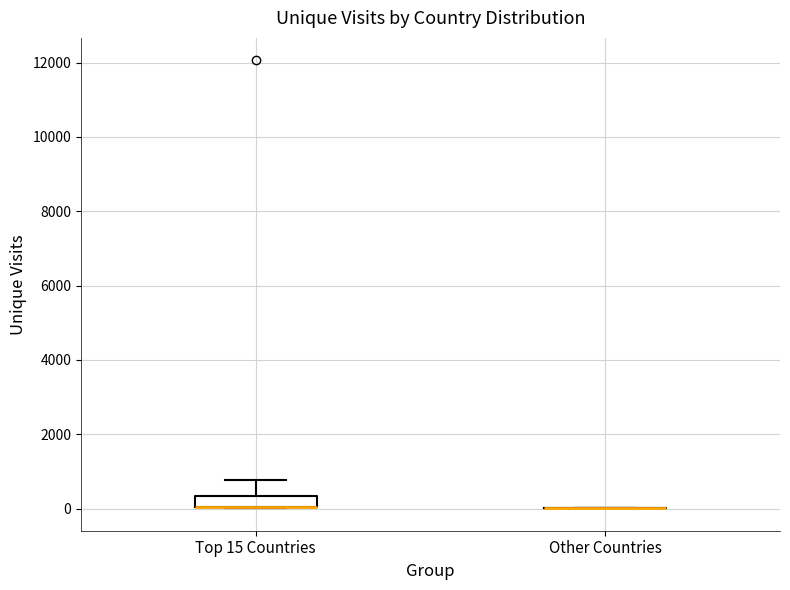

Reading left to right, read every box against the y-axis: the position of its median line, the range the box covers, and the ends of its whiskers. The values are not printed on the chart, so give them approximately, as read against the axis.

Top 15 Countries: median 0 (drawn on the box's lower edge), box 0 to 400, whiskers 0 to 800
Other Countries: box collapsed to a line at 0, whiskers 0 to 0